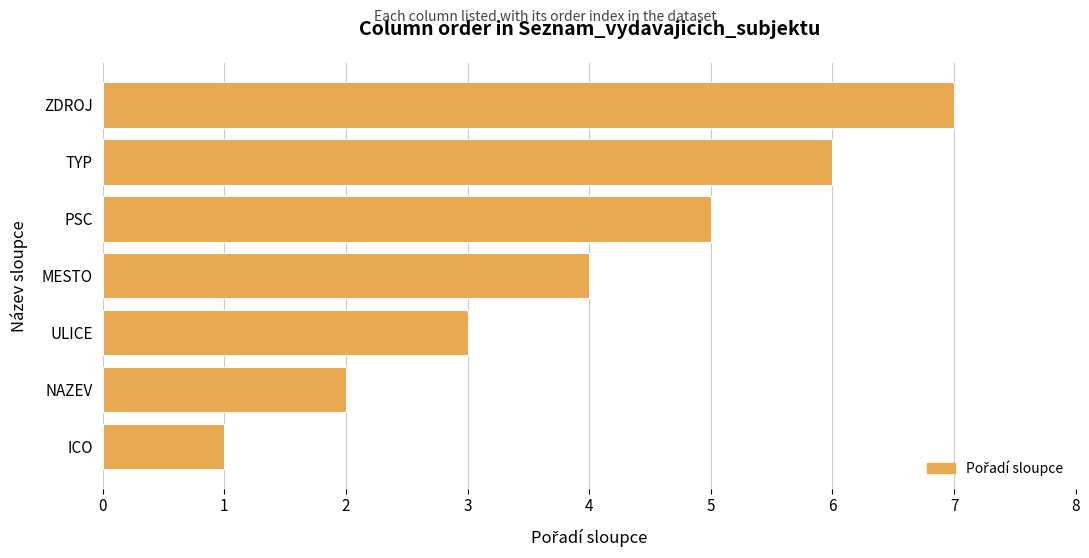

Are the bars horizontal?

Yes